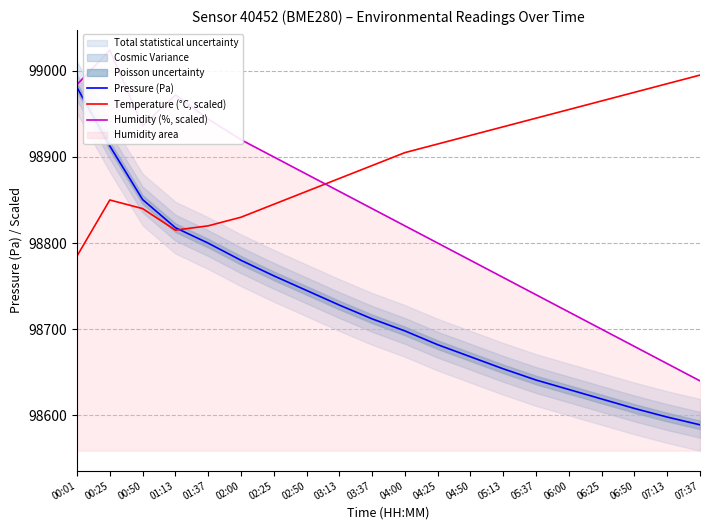

After their last crossing, which series has the higher values: Humidity (%, scaled) or Temperature (°C, scaled)?

Temperature (°C, scaled)